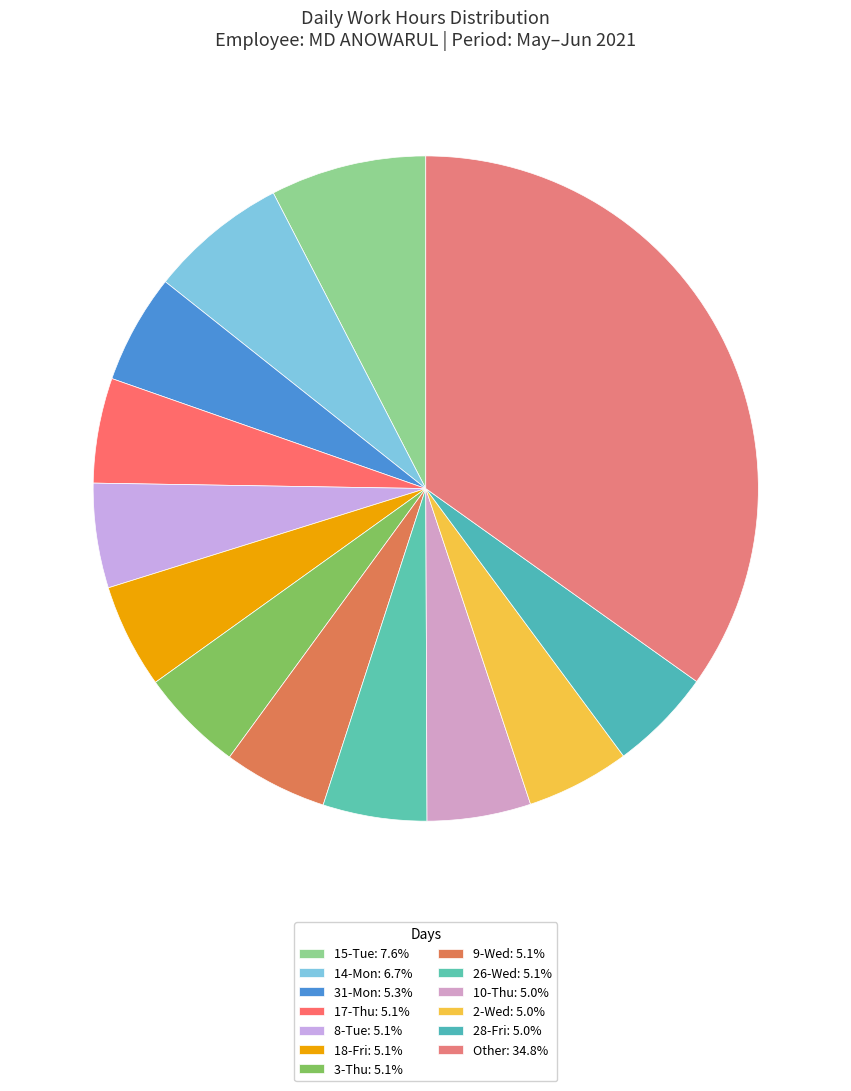

How many slices are in this pie chart?

13